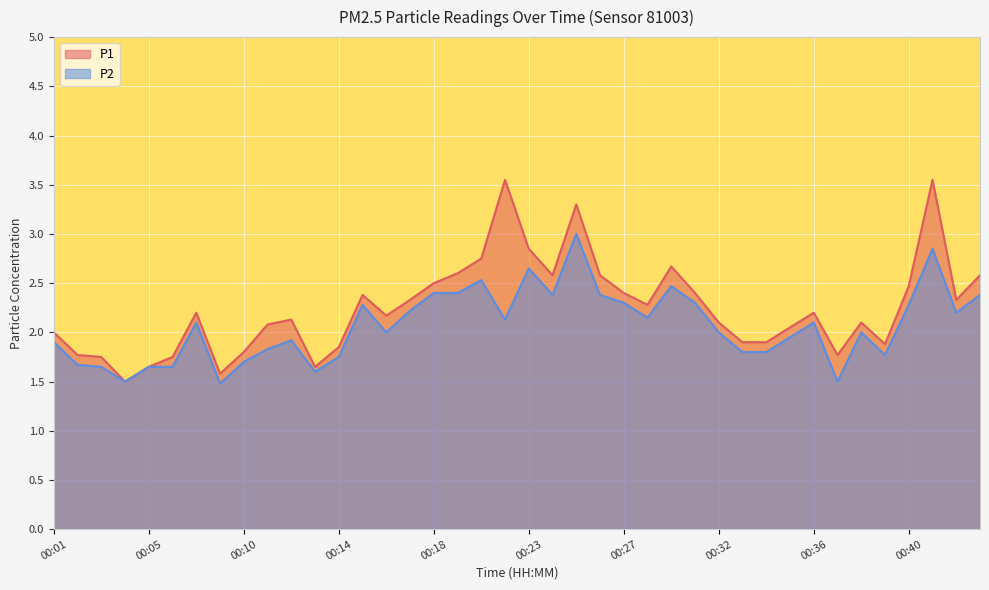

What value does the P1 series have at 00:23?

2.9